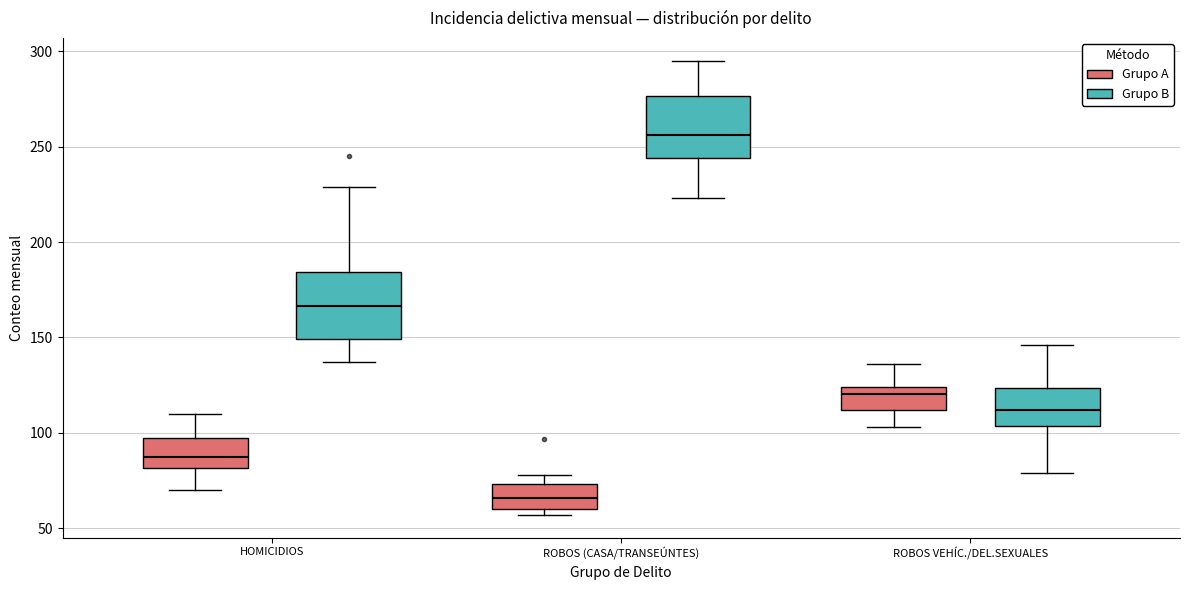

Reading left to right, transcribe this box plot: for each box, give where its median line is, the range the box spans, and where its two whiskers end, as read against the y-axis. The values are not printed on the chart, so give them approximately, as read against the axis.

HOMICIDIOS (Grupo A): median 90, box 80 to 100, whiskers 70 to 110
HOMICIDIOS (Grupo B): median 165, box 150 to 185, whiskers 135 to 230
ROBOS (CASA/TRANSEÚNTES) (Grupo A): median 65, box 60 to 75, whiskers 55 to 80
ROBOS (CASA/TRANSEÚNTES) (Grupo B): median 255, box 245 to 275, whiskers 225 to 295
ROBOS VEHÍC./DEL.SEXUALES (Grupo A): median 120, box 110 to 125, whiskers 105 to 135
ROBOS VEHÍC./DEL.SEXUALES (Grupo B): median 110, box 105 to 125, whiskers 80 to 145